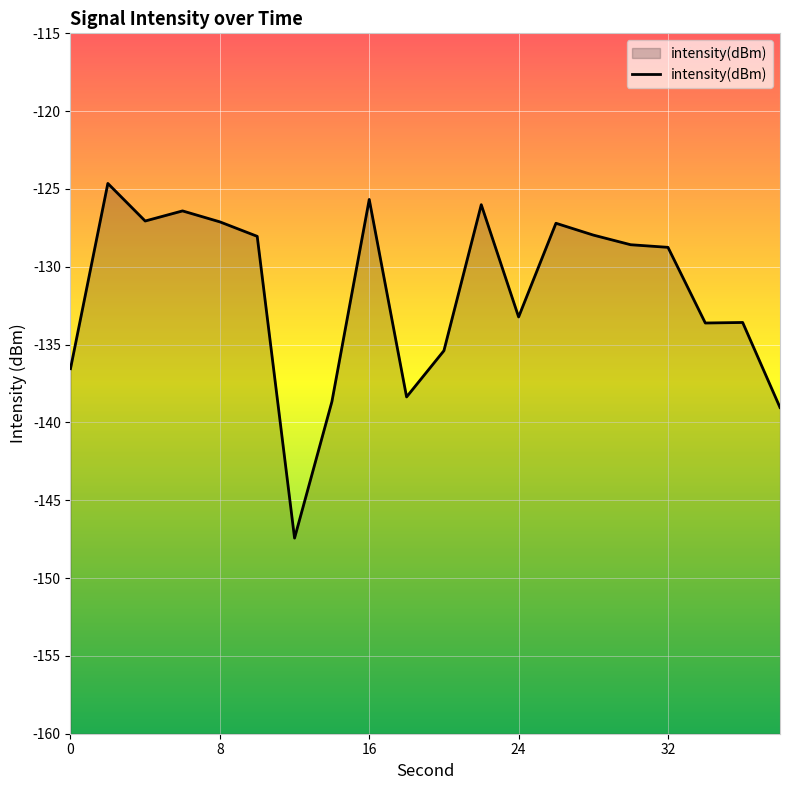

True or false: the data shows -92.2 at 38.

False